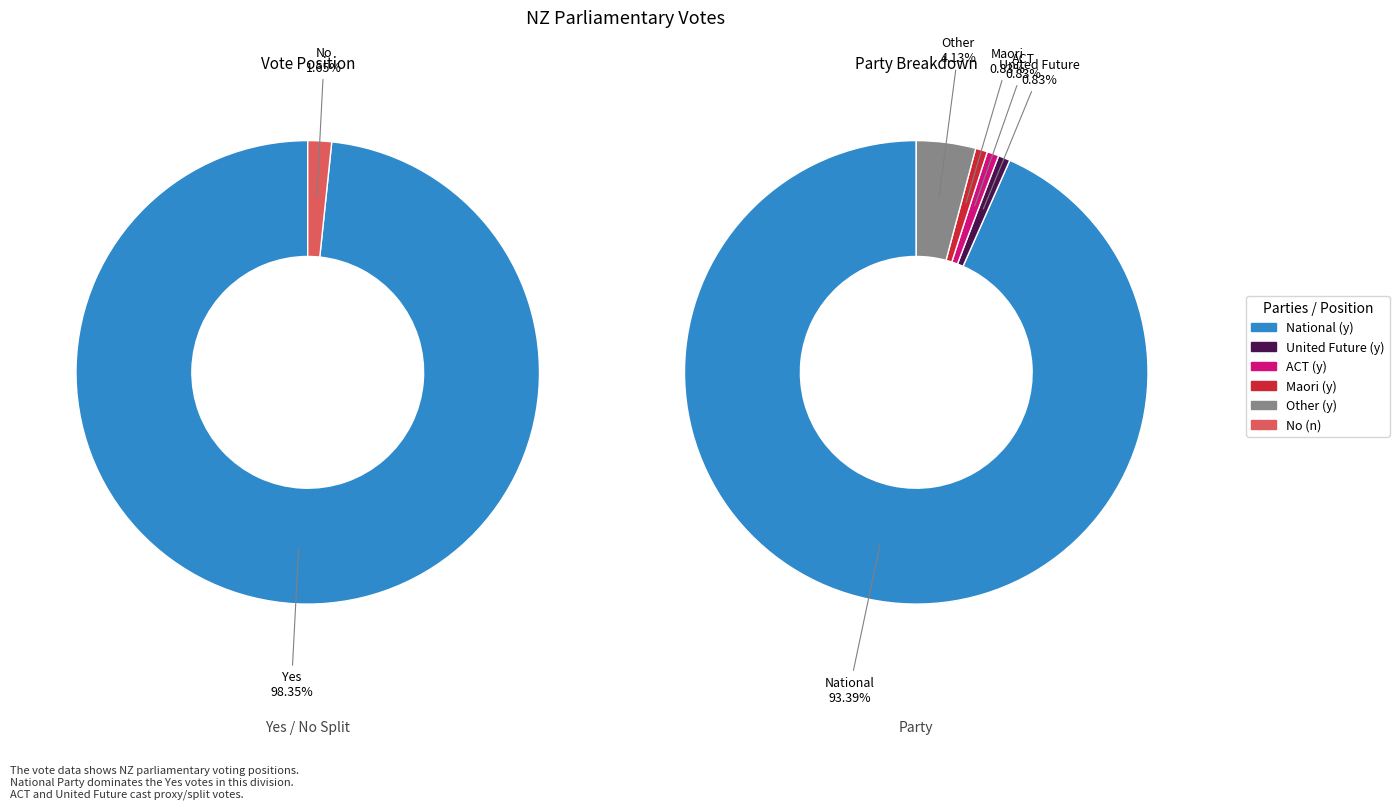

Is it true that No (n) is 2% of the pie?

True